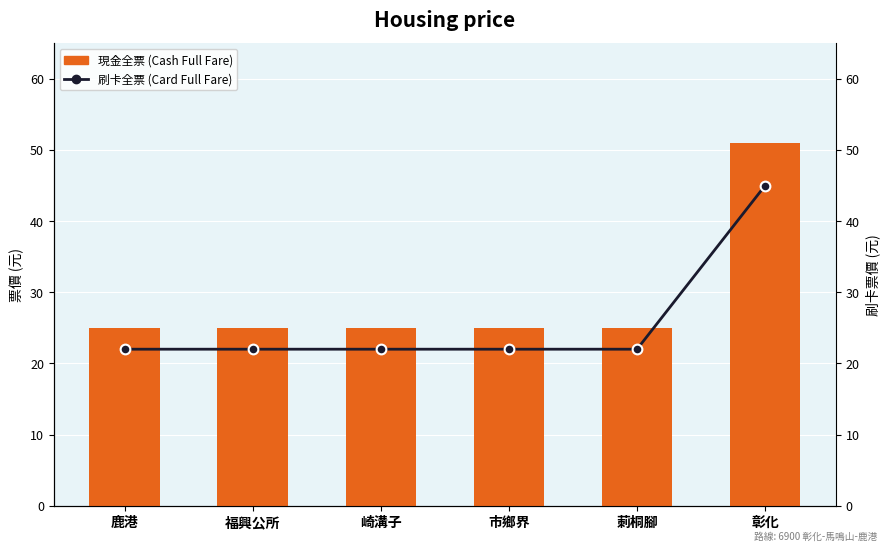

What are all the series names shown in the legend?

現金全票 (Cash Full Fare), 刷卡全票 (Card Full Fare)